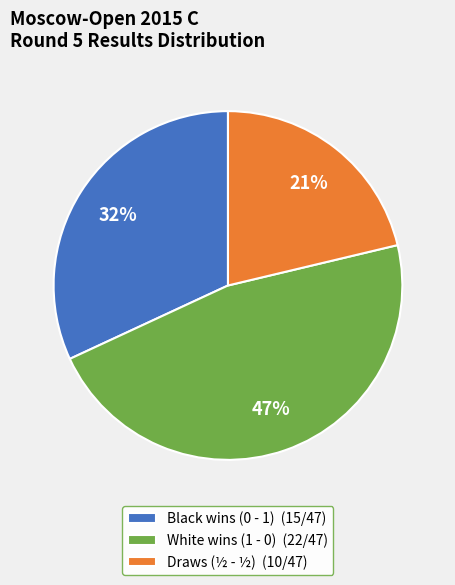

Is there any slice that represents more than half of the pie?

No